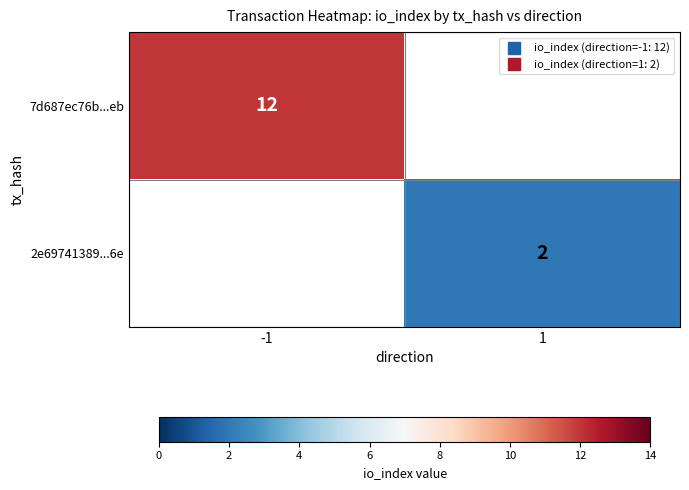

Is it true that 2e69741389...6e equals 2 at 1?

True